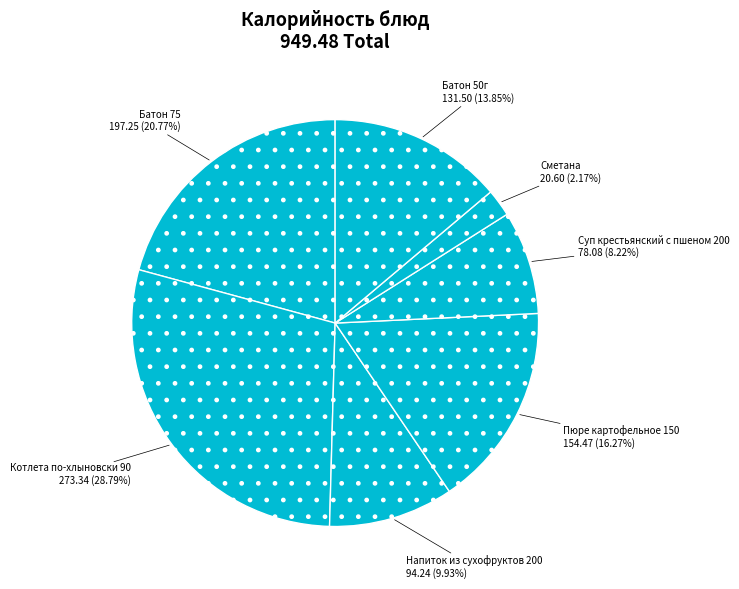

How many segments does this pie chart have?

7